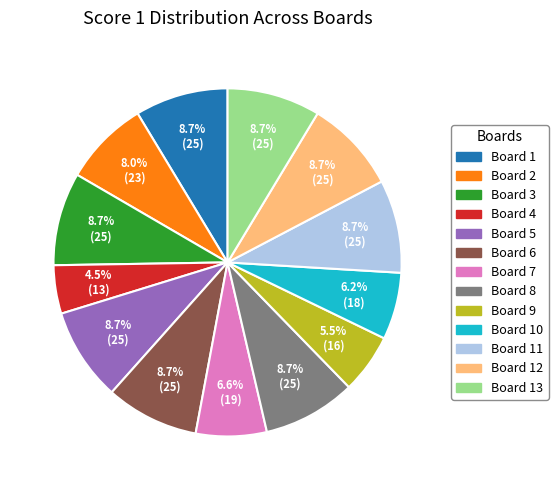

The Board 4 slice represents 14% of the pie. True or false?

False